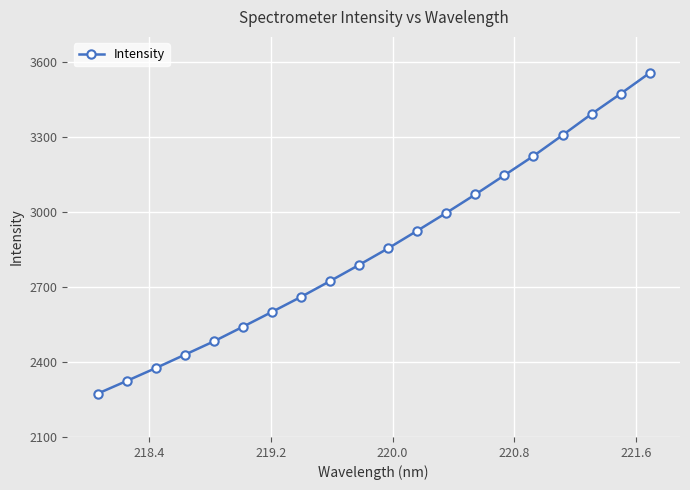

What is the average value?

2857.1